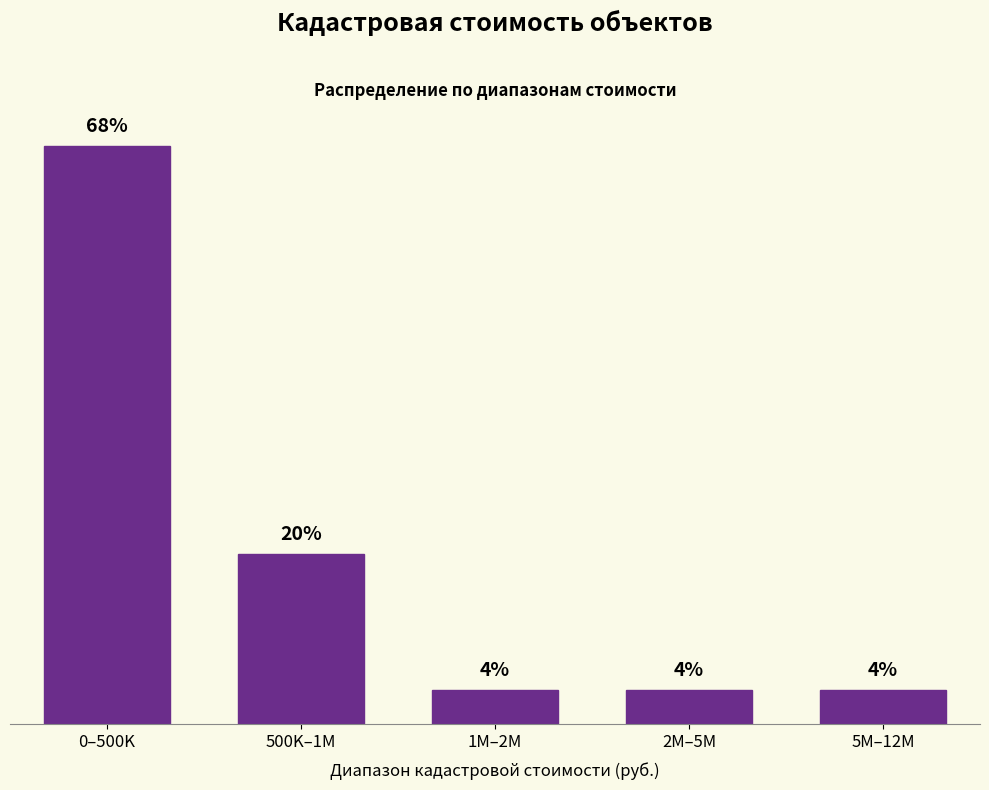

Does the chart contain any negative values?

No